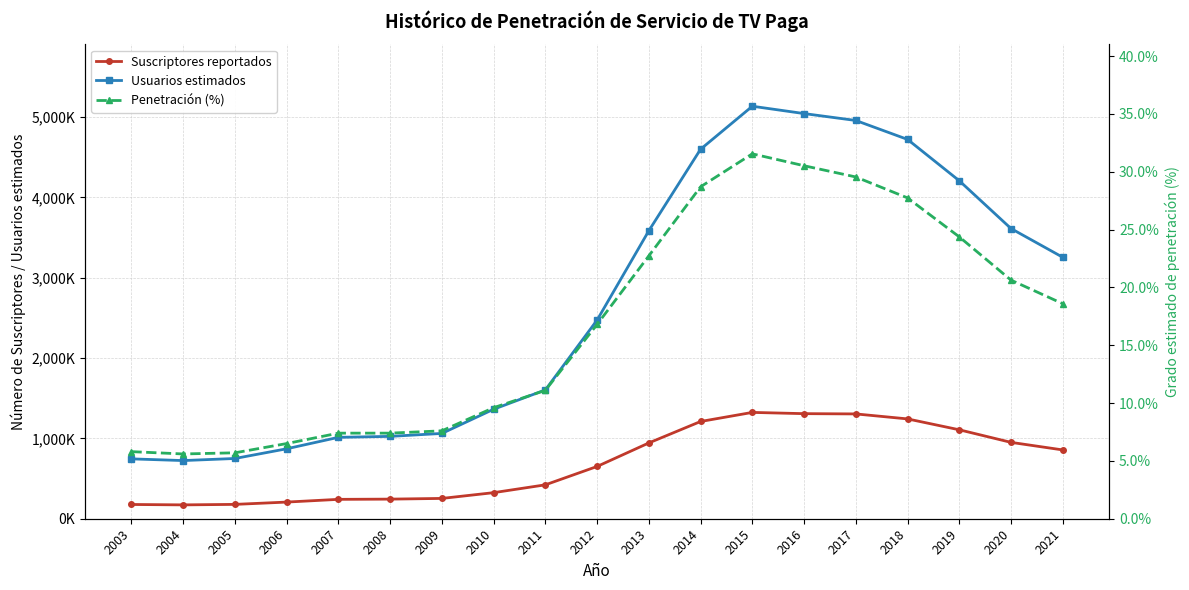

How many lines are shown in the chart?

3